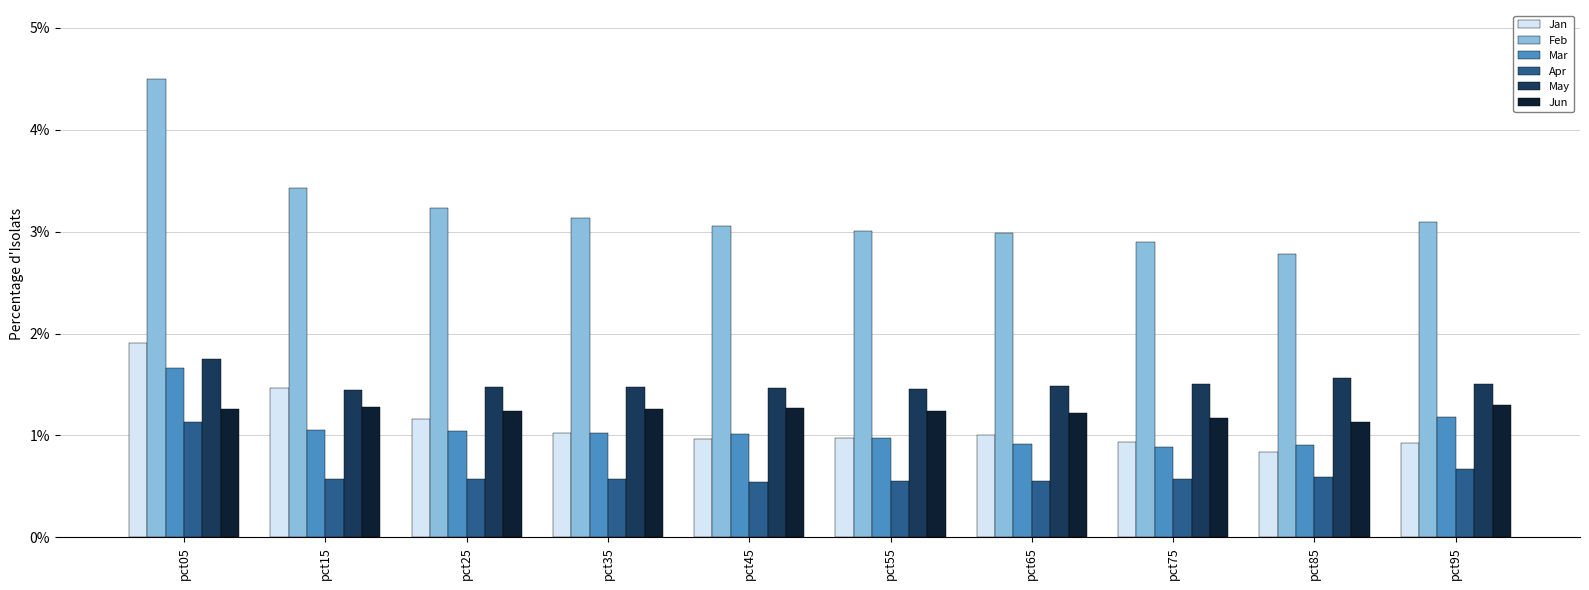

At how many categories does at least one series exceed 2?

10